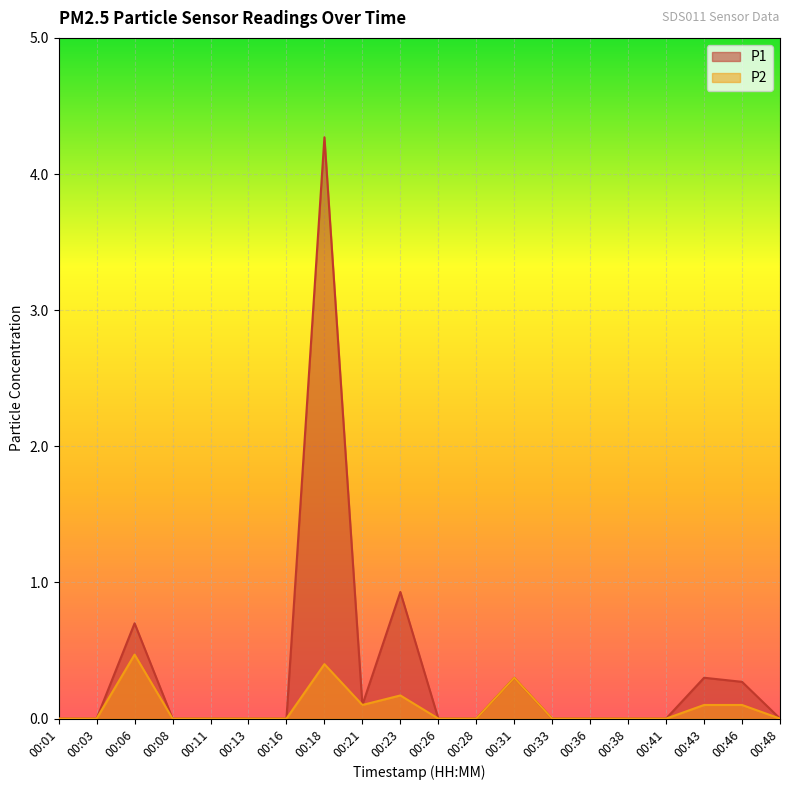

Reading left to right, list all the values displayed in this chart.

P1: 00:01=0.0	00:03=0.0	00:06=0.7	00:08=0.0	00:11=0.0	00:13=0.0	00:16=0.0	00:18=4.3	00:21=0.1	00:23=0.9	00:26=0.0	00:28=0.0	00:31=0.3	00:33=0.0	00:36=0.0	00:38=0.0	00:41=0.0	00:43=0.3	00:46=0.3	00:48=0.0
P2: 00:01=0.0	00:03=0.0	00:06=0.5	00:08=0.0	00:11=0.0	00:13=0.0	00:16=0.0	00:18=0.4	00:21=0.1	00:23=0.2	00:26=0.0	00:28=0.0	00:31=0.3	00:33=0.0	00:36=0.0	00:38=0.0	00:41=0.0	00:43=0.1	00:46=0.1	00:48=0.0